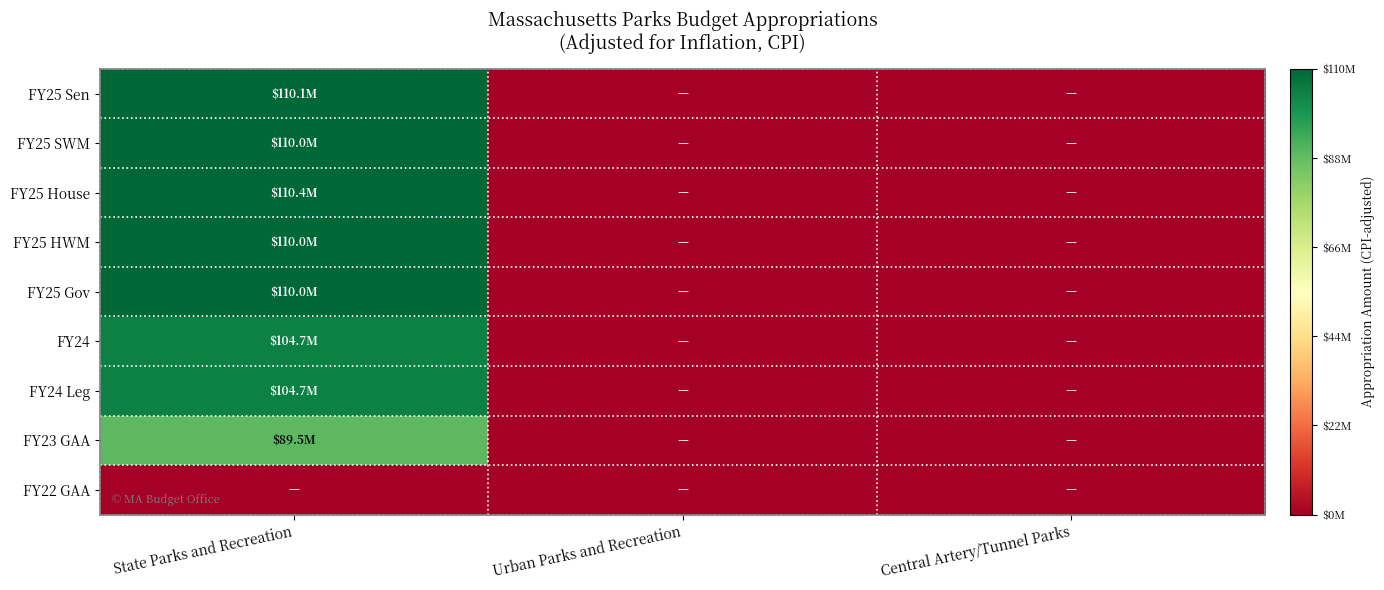

Which category has the lowest value across all series?

Urban Parks and Recreation